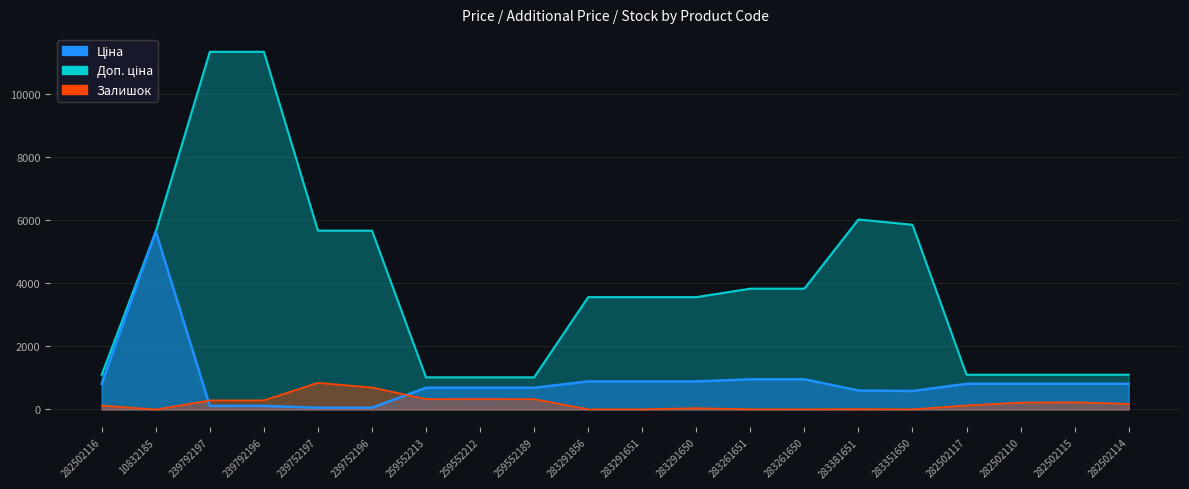

Which category has the lowest value across all series?

10832185